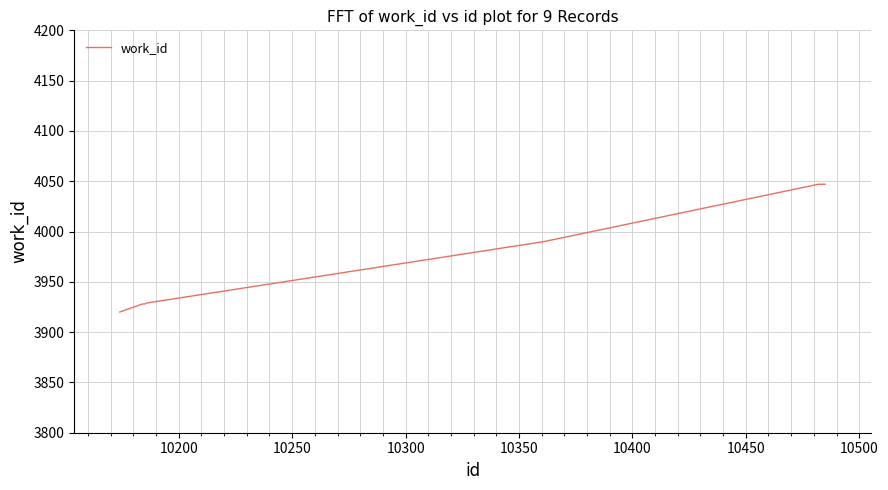

What is the minimum value shown in the chart?

3920